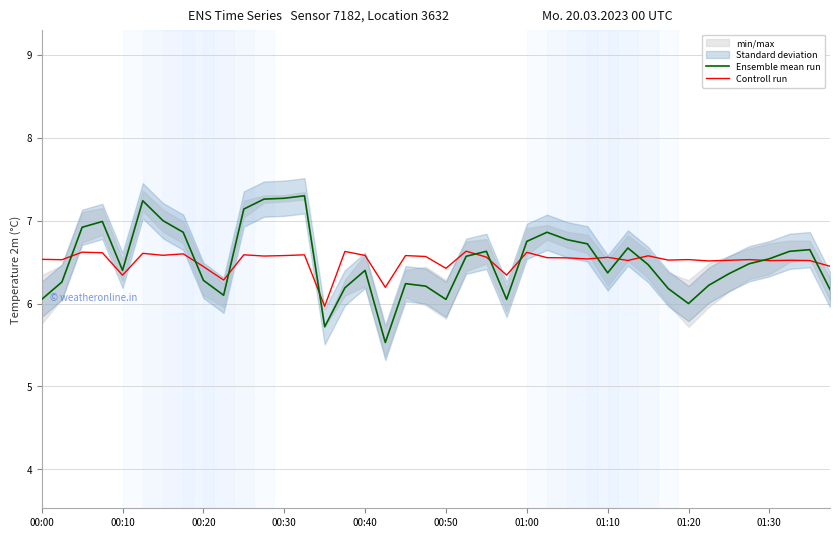

Is it true that Ensemble mean run equals 3.3 at 00:50?

False